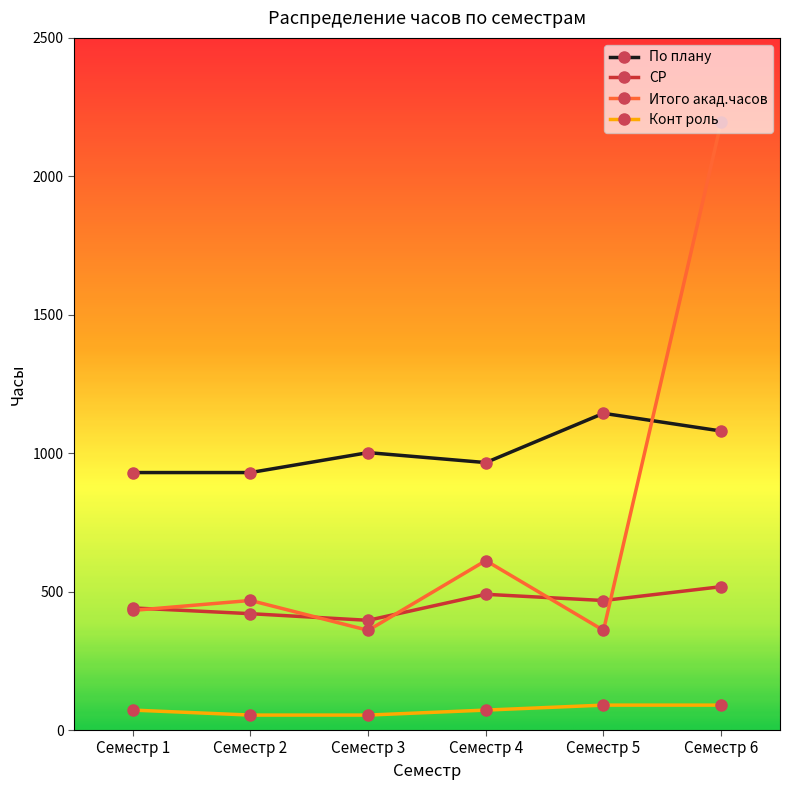

Rank the series at Семестр 6 from highest to lowest value.

Итого акад.часов, По плану, СР, Конт роль